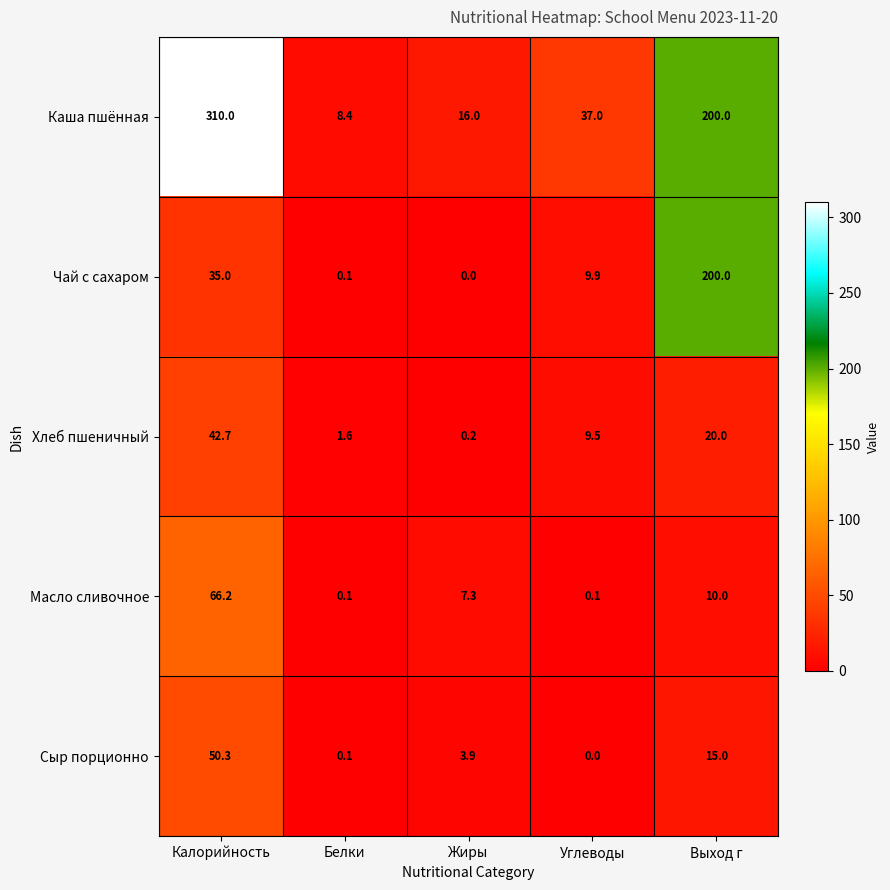

Reading left to right, list all the values displayed in this chart.

Каша пшённая: Калорийность=310.0	Белки=8.4	Жиры=16.0	Углеводы=37.0	Выход г=200.0
Чай с сахаром: Калорийность=35.0	Белки=0.1	Жиры=0.0	Углеводы=9.9	Выход г=200.0
Хлеб пшеничный: Калорийность=42.7	Белки=1.6	Жиры=0.2	Углеводы=9.5	Выход г=20.0
Масло сливочное: Калорийность=66.2	Белки=0.1	Жиры=7.3	Углеводы=0.1	Выход г=10.0
Сыр порционно: Калорийность=50.3	Белки=0.1	Жиры=3.9	Углеводы=0.0	Выход г=15.0